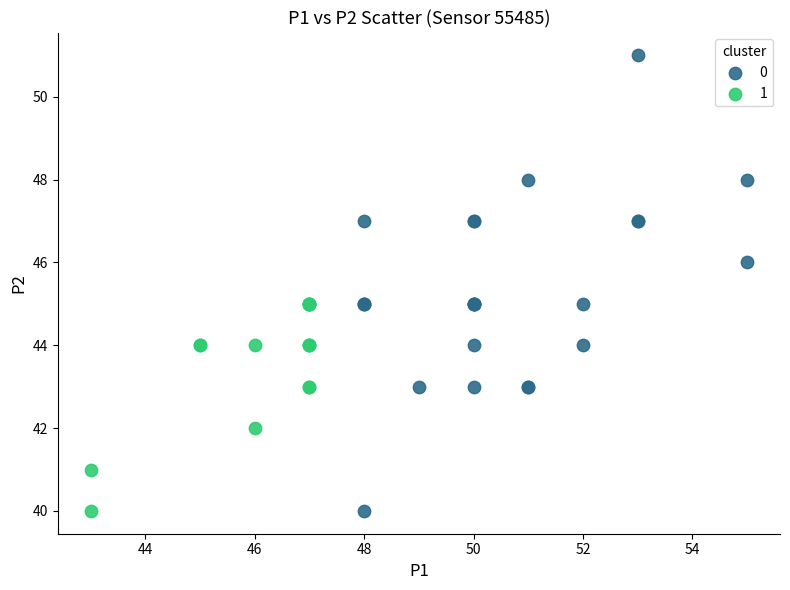

What are all the series names shown in the legend?

0, 1